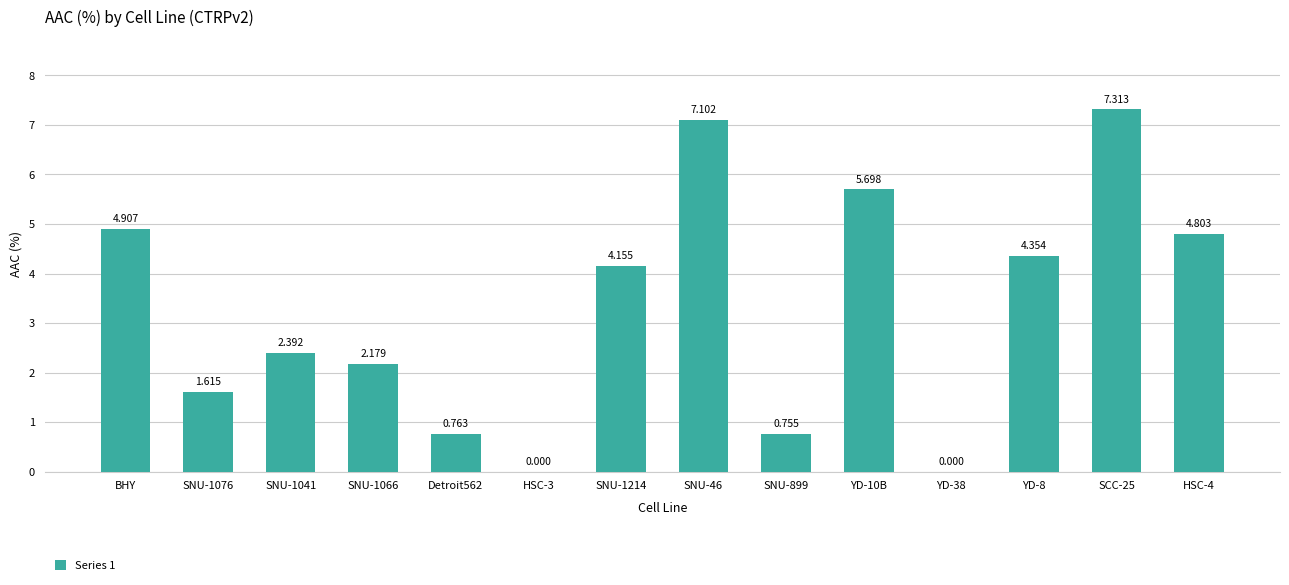

At which label is the value closest to 3?

SNU-1041